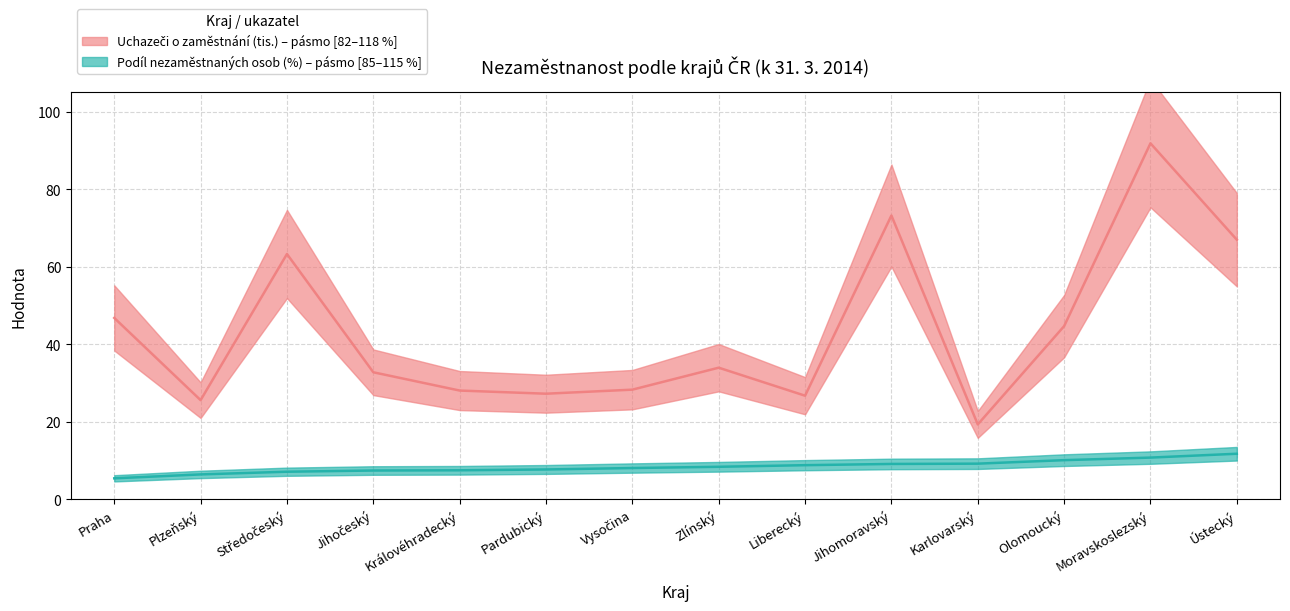

True or false: Podíl nezaměstnaných (%) has more than 1 points higher than both neighbors.

False